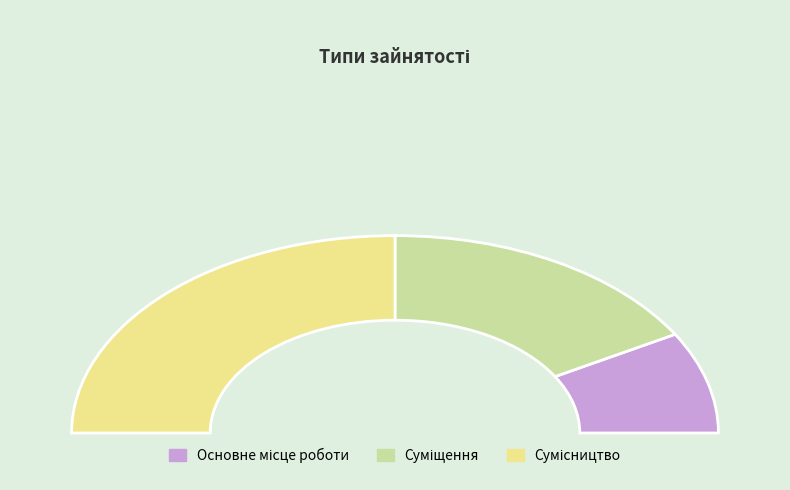

To the nearest percent, what is the average slice percentage?

33%